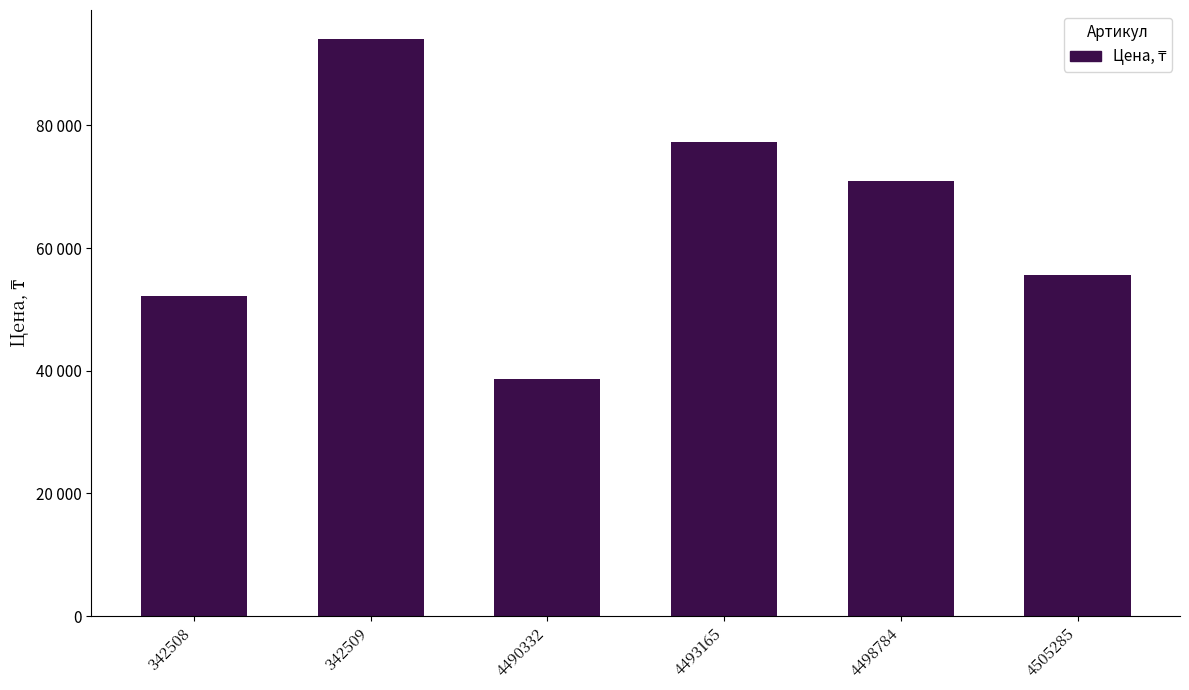

What is the value of the 2nd bar from the left?

94100